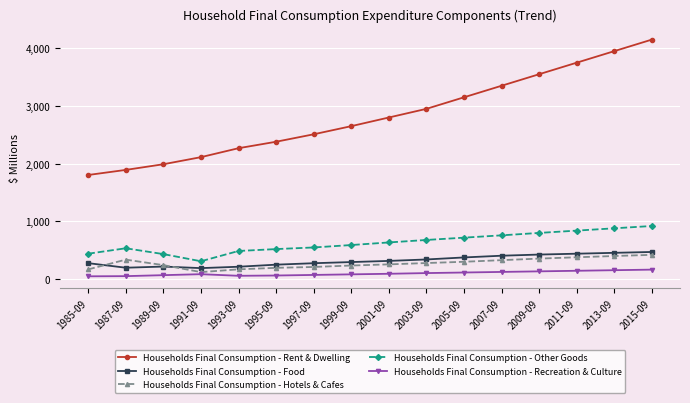

Is it true that Households Final Consumption - Other Goods equals 534 at 1987-09?

True